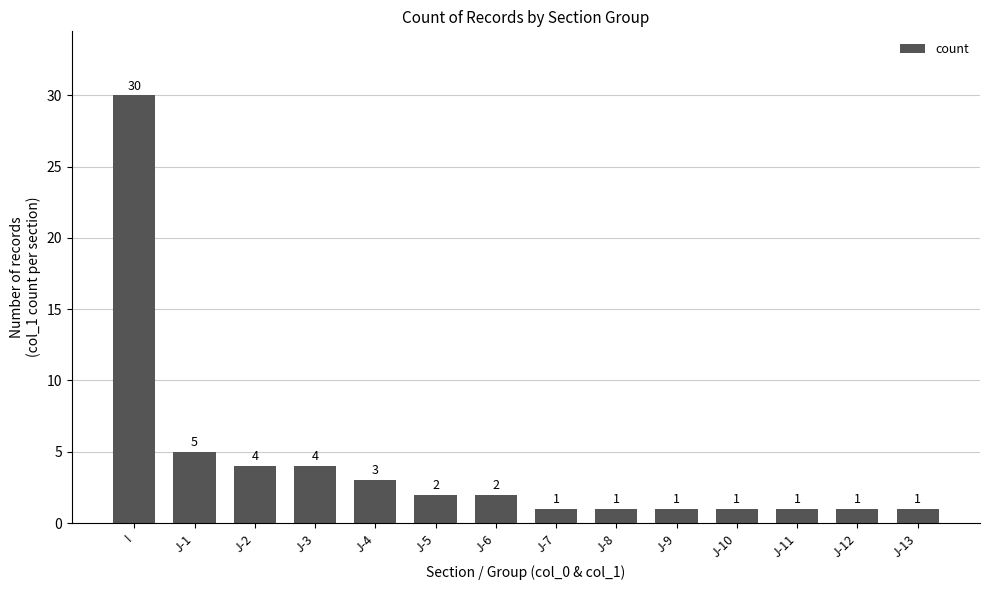

At which category does the chart reach its peak across all series?

I